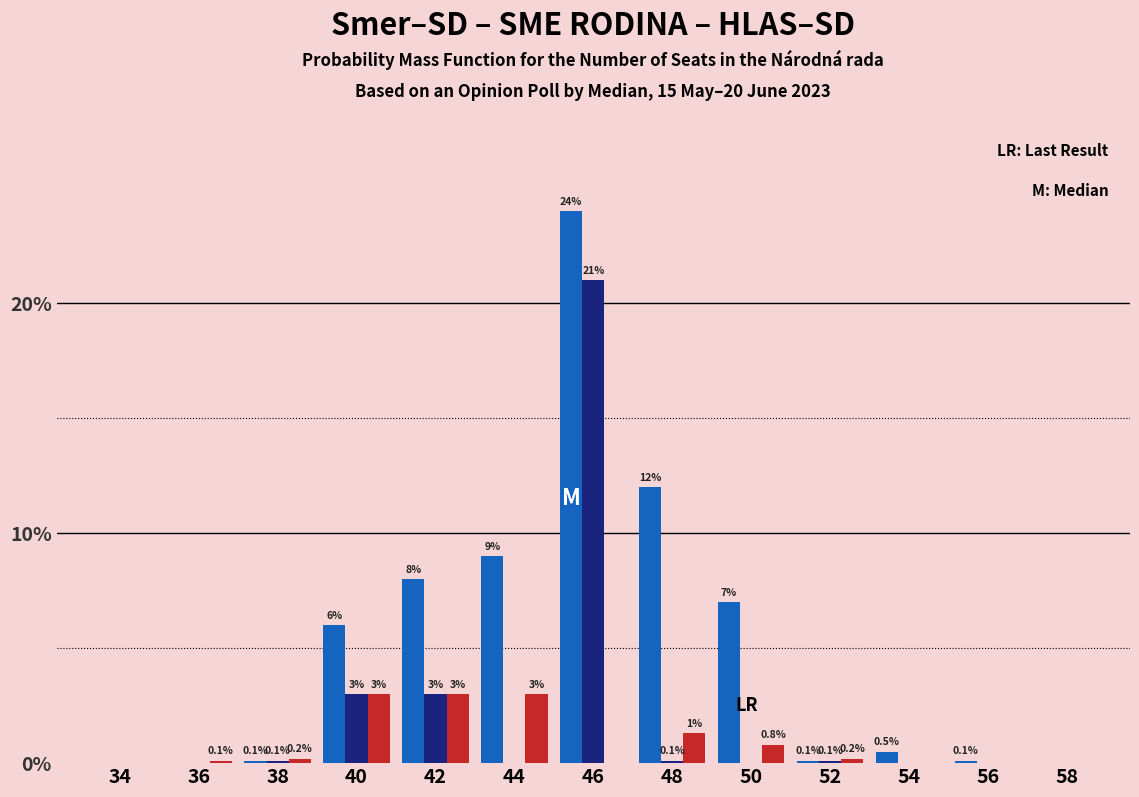

What is the total value across all series at 46?

45.0